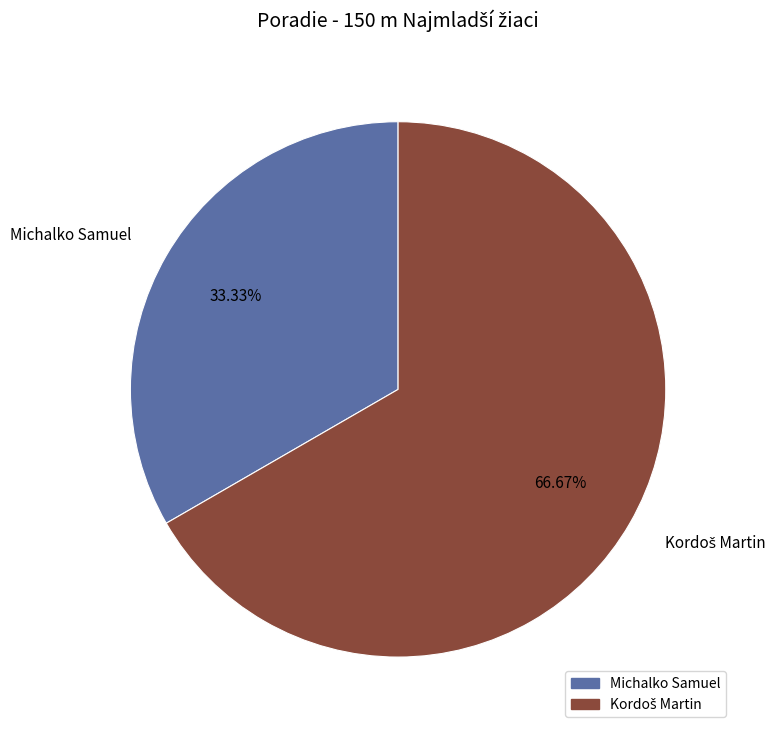

Is it true that Michalko Samuel is 45% of the pie?

False